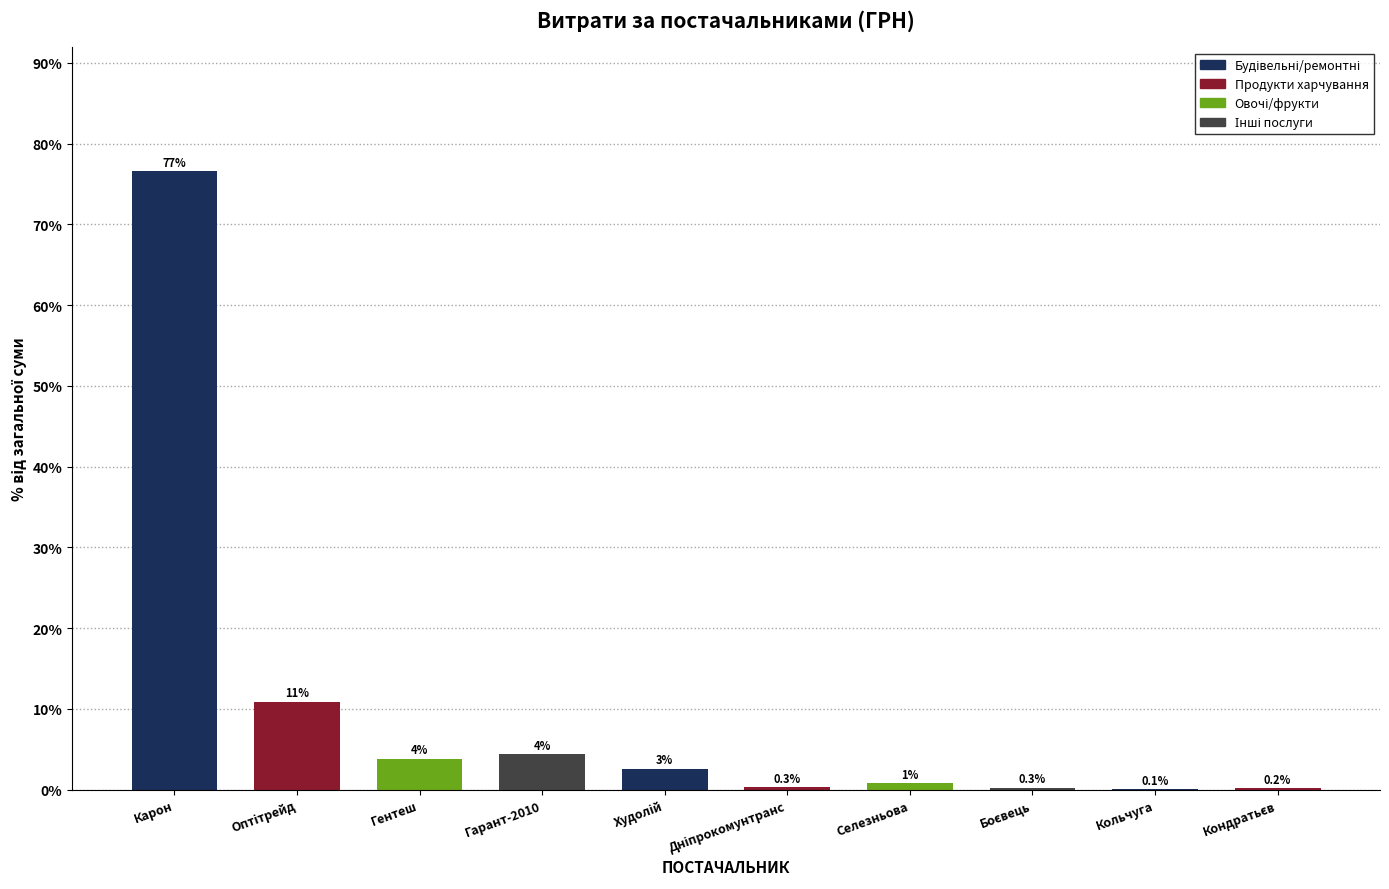

Are the bars horizontal?

No